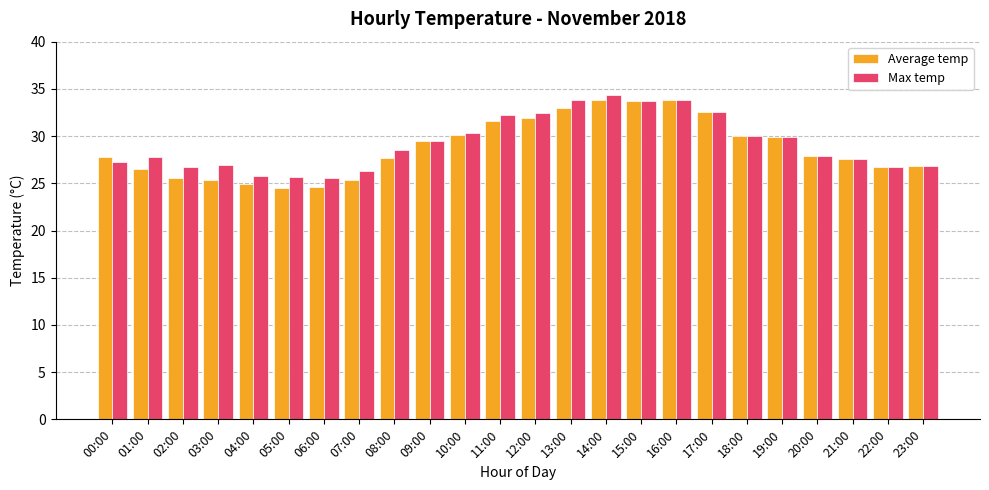

What is the highest value of the Average temp series?

33.8